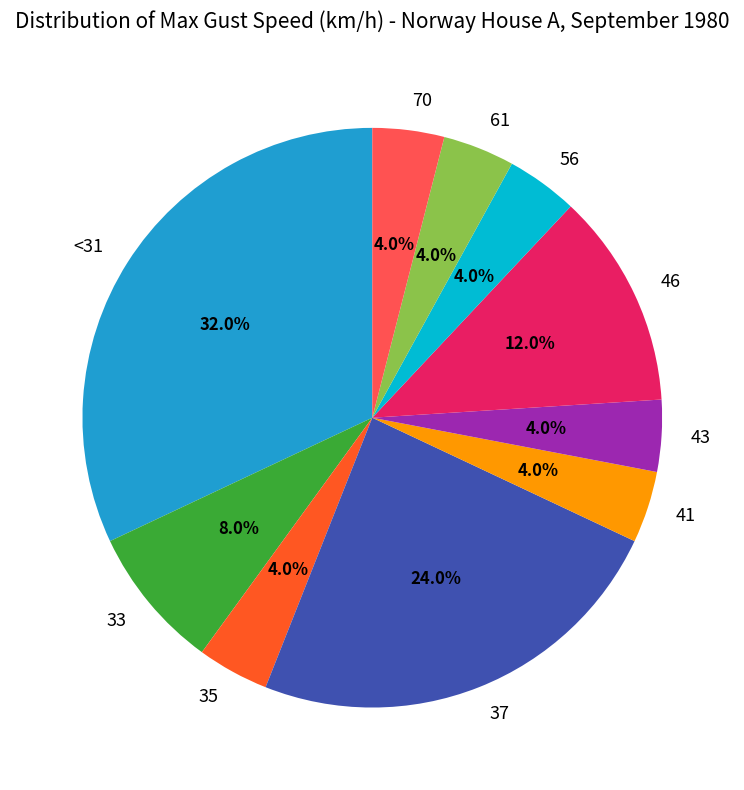

Does 56 account for over 50% of the chart?

No